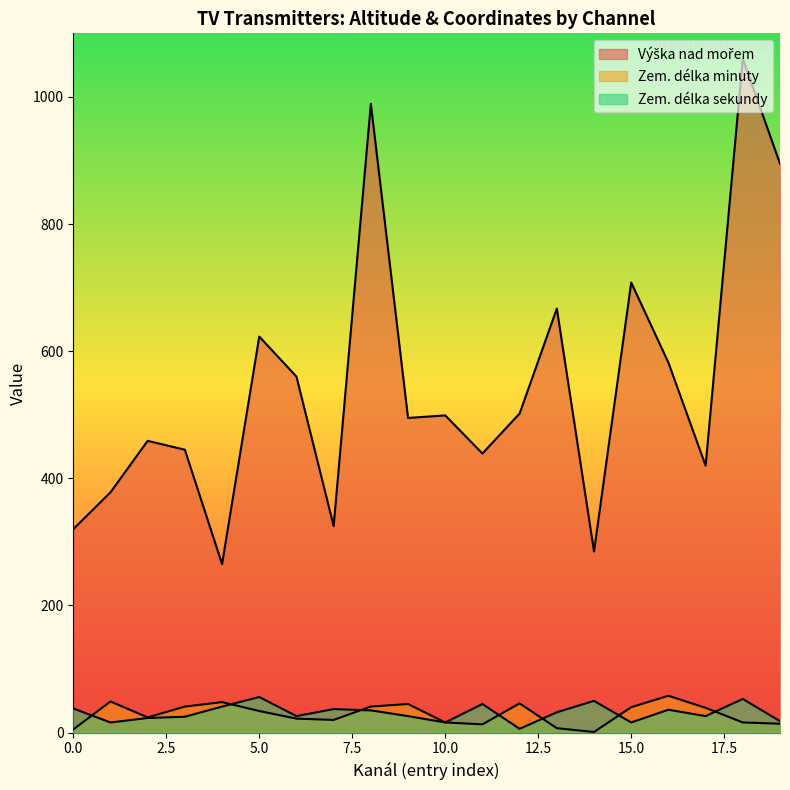

True or false: Výška nad mořem and Zem. délka minuty cross at least once.

False